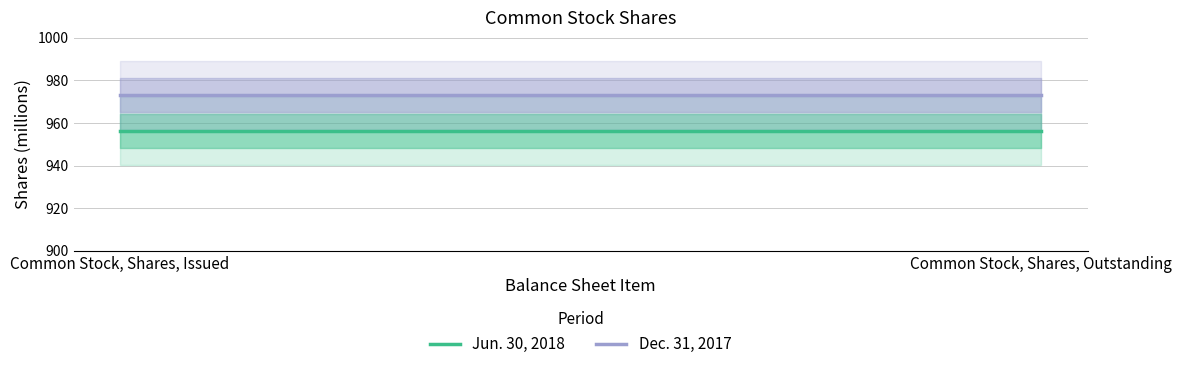

What is the smallest value displayed?

956.3